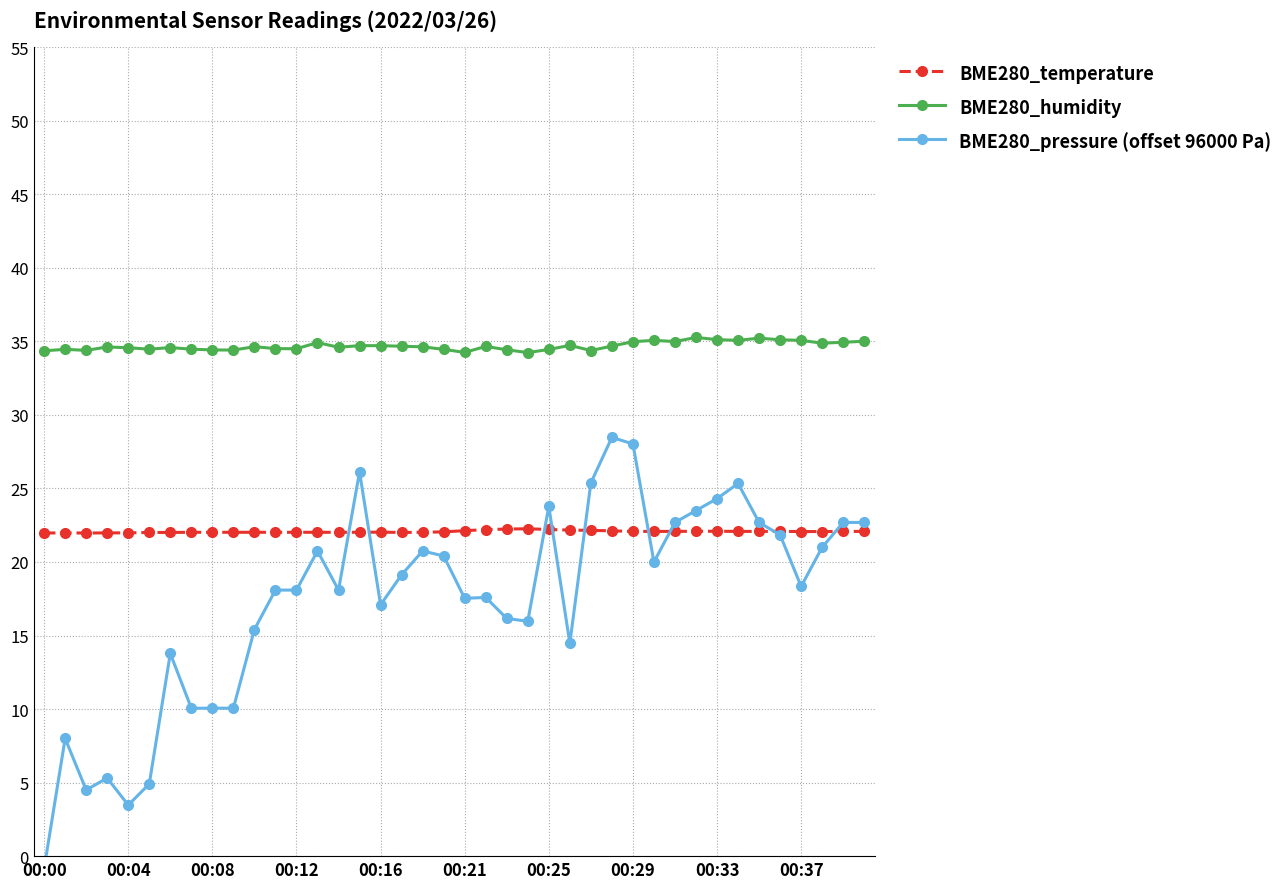

Is it true that BME280_temperature equals 4.9 at 00:04?

False